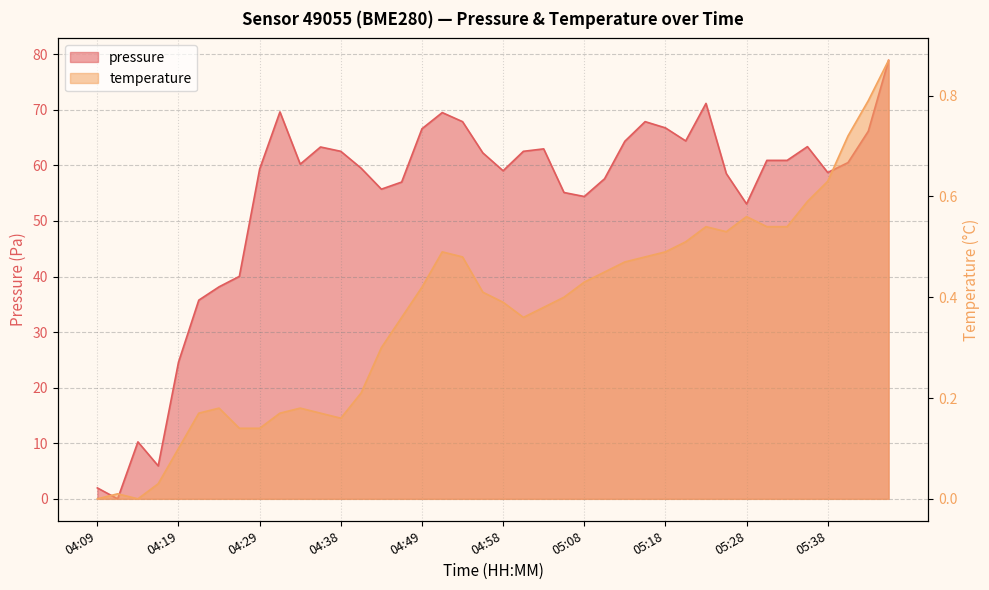

After their last crossing, which series has the higher values: pressure or temperature?

pressure